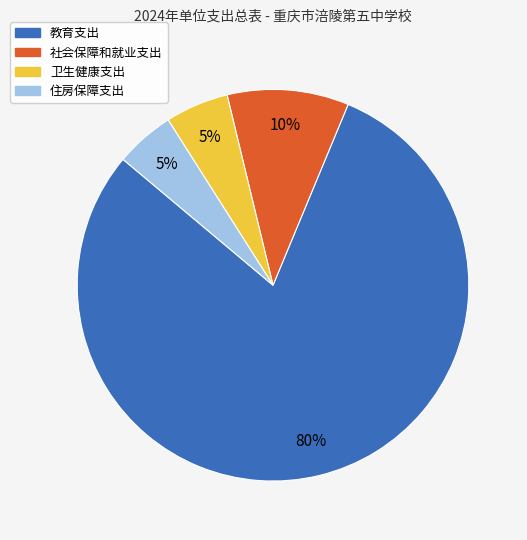

Is there any slice that represents more than half of the pie?

Yes